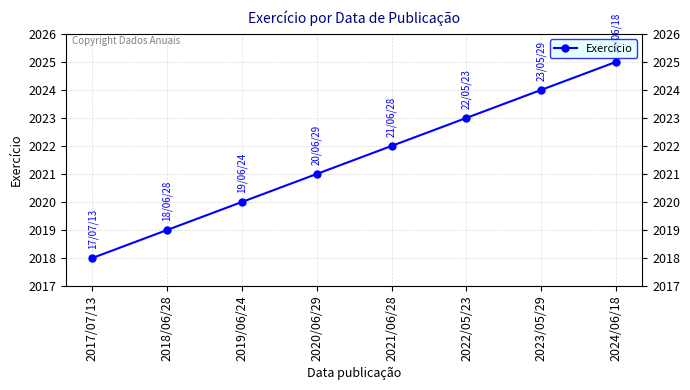

What position from the left is 2017/07/13?

1